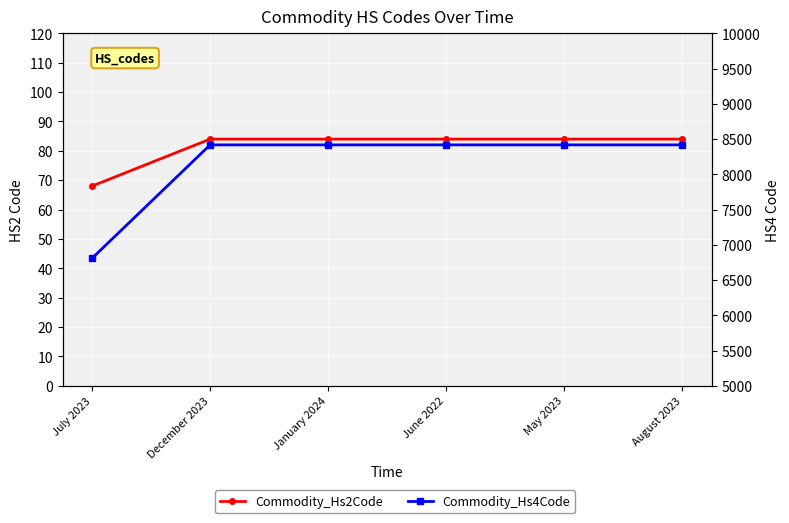

Reading right to left, list all the values displayed in this chart.

Commodity_Hs2Code: 84	84	84	84	84	68
Commodity_Hs4Code: 8418	8418	8418	8418	8418	6809